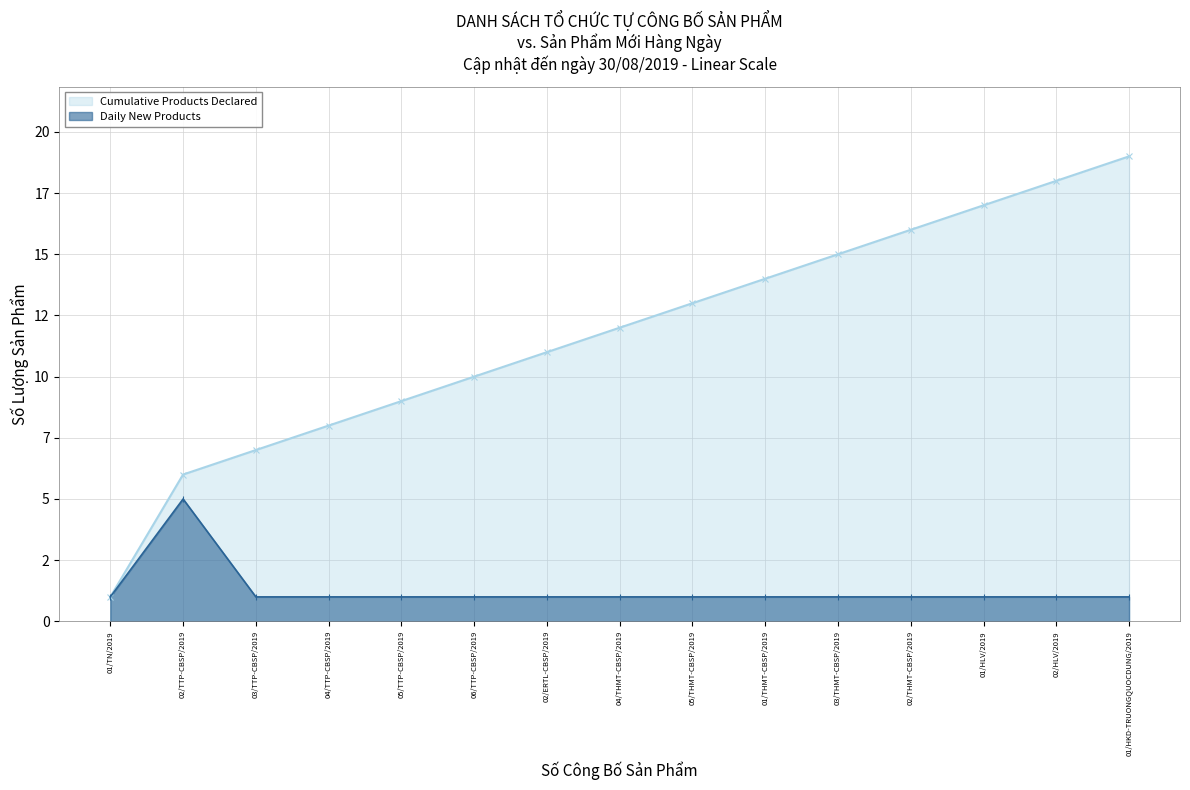

Which category has the highest value across all series?

01/HKD-TRUONGQUOCDUNG/2019